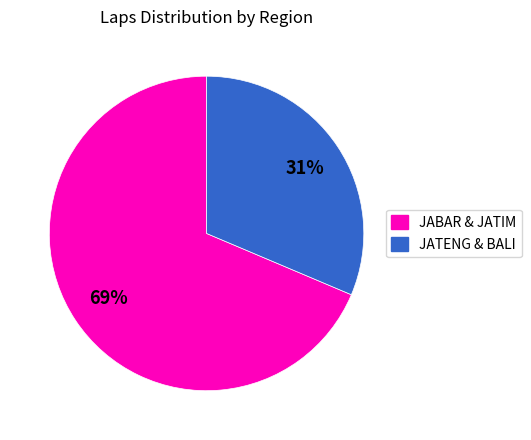

Is there a majority slice in this chart?

Yes